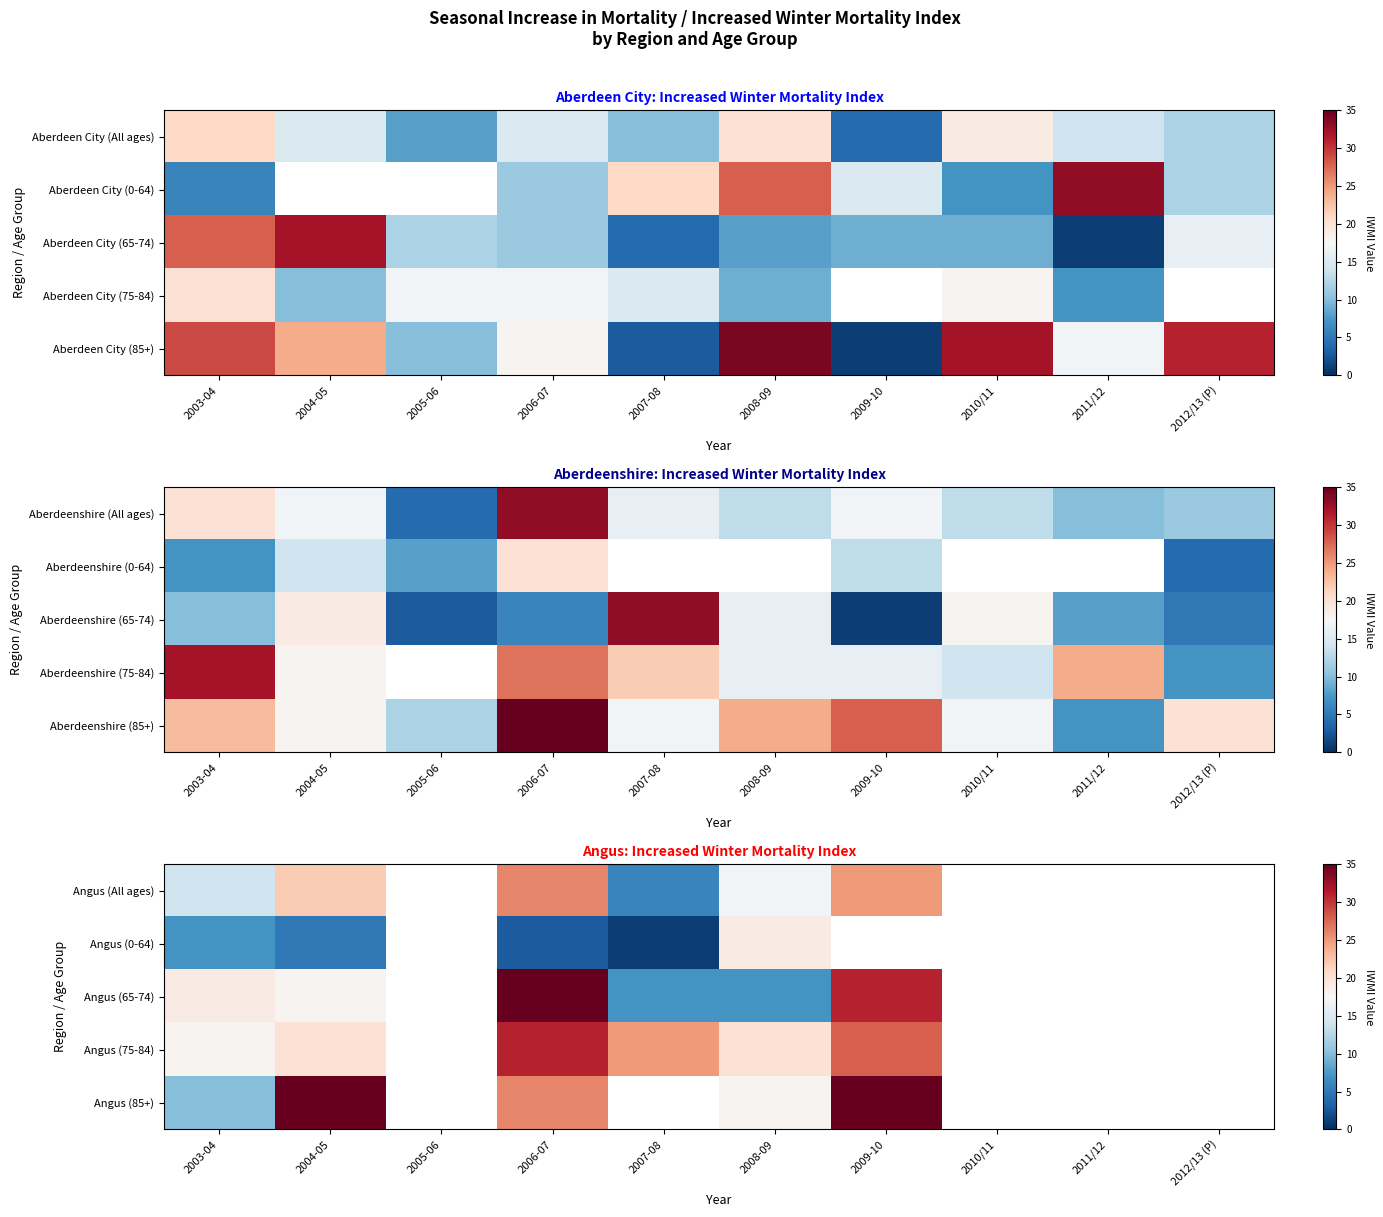

Between 2011/12 and 2012/13 (P), which is larger?

2012/13 (P)